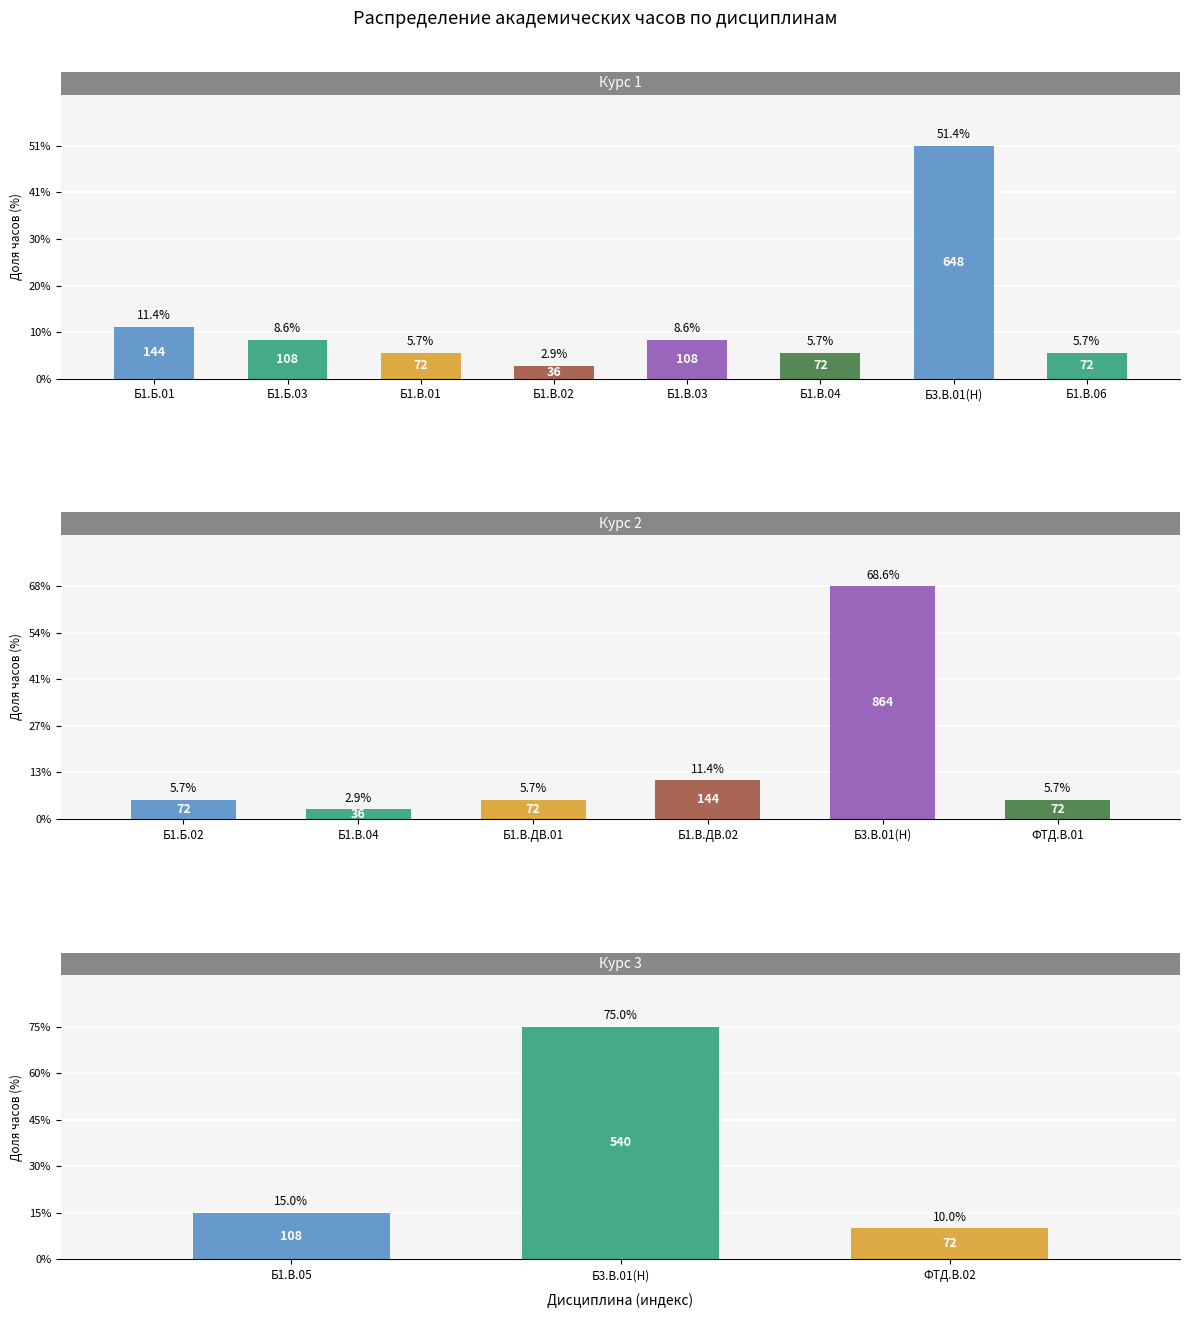

What is the label of the 4th bar from the left?

Б1.В.02